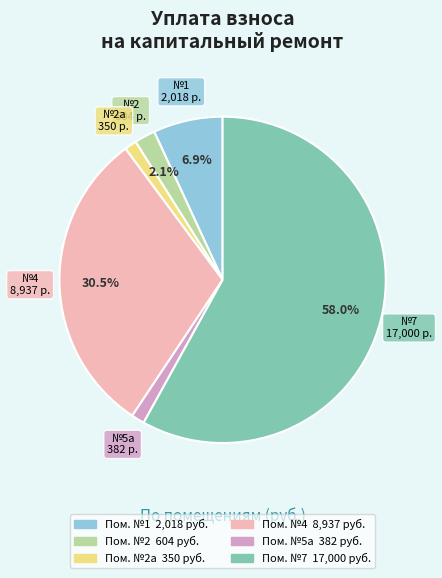

Is there any slice that represents more than half of the pie?

Yes